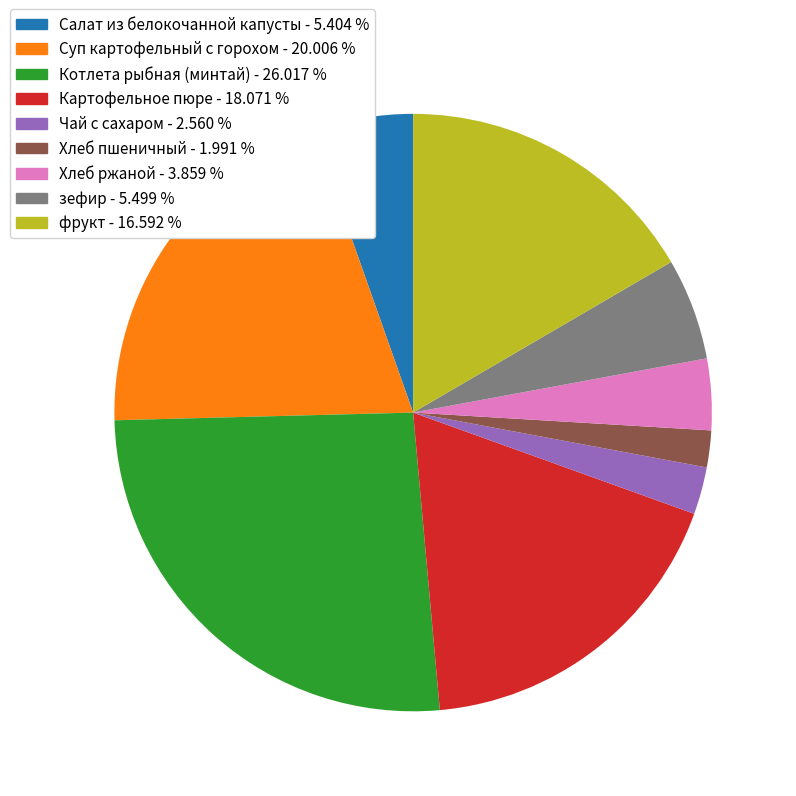

True or false: Суп картофельный с горохом accounts for 20% of the total.

True